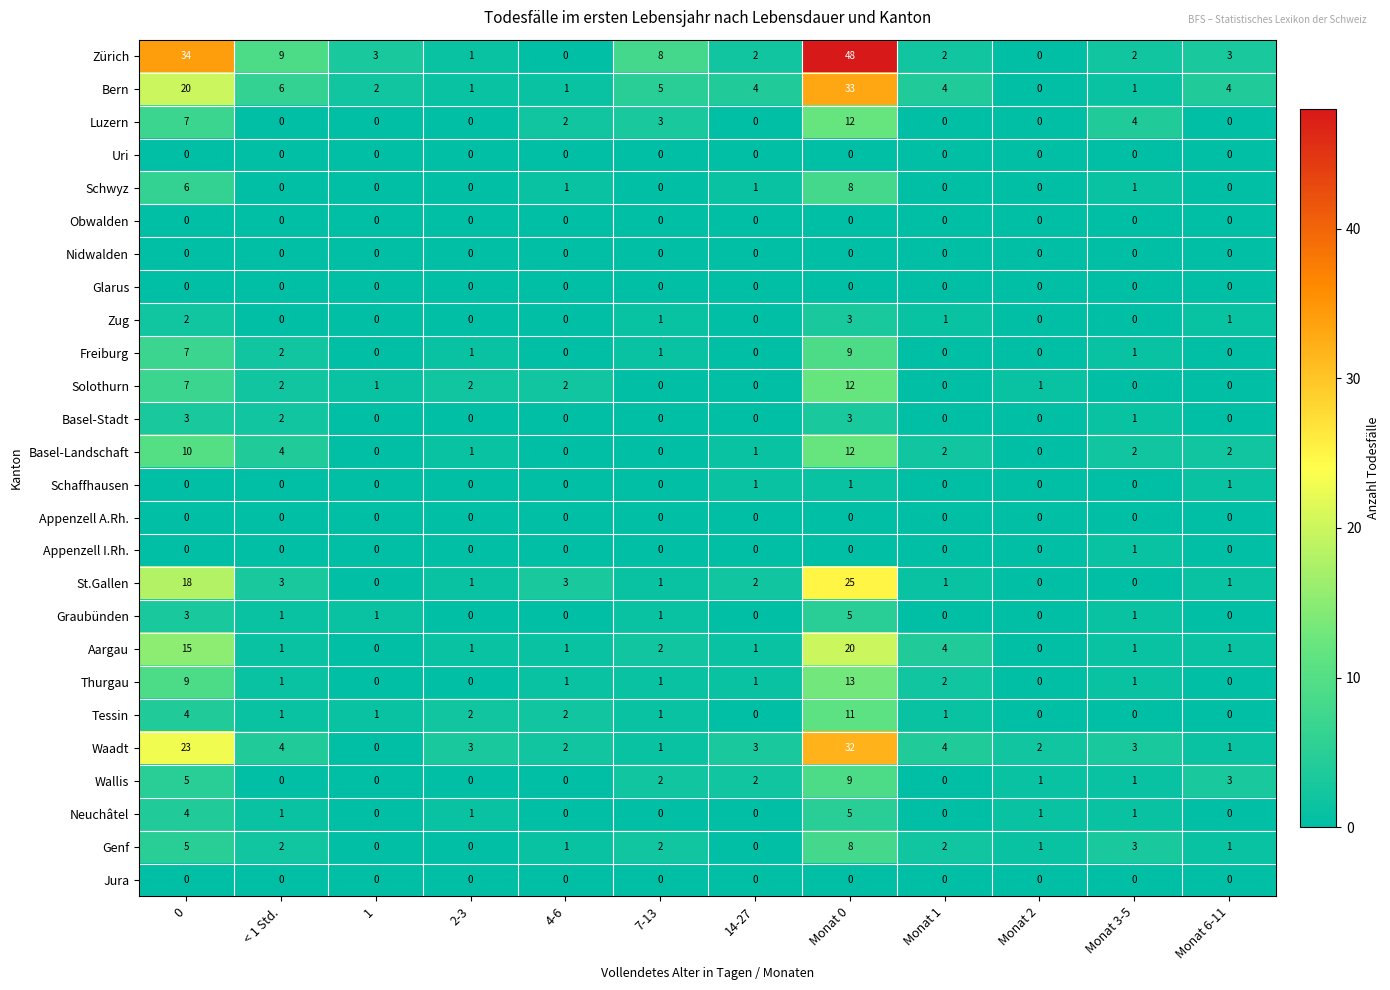

What is the difference between the highest and lowest values at Monat 1?

4